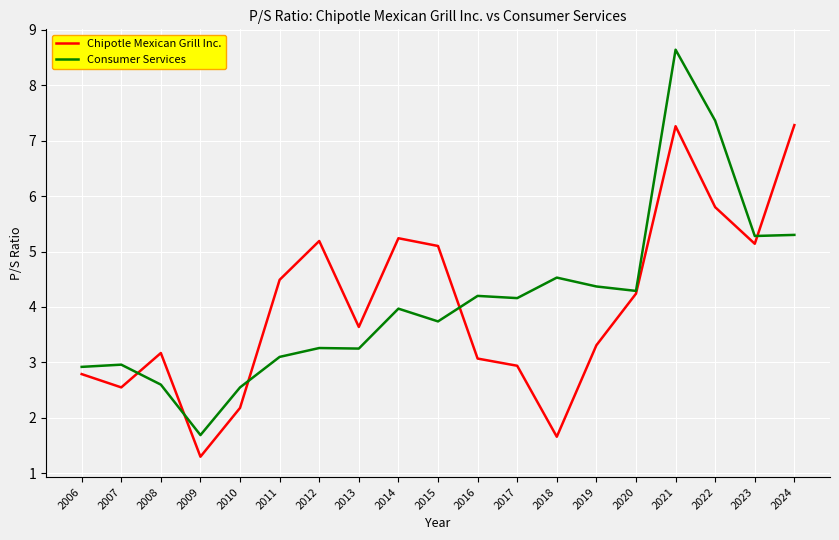

List the series in order of their peak value, highest first.

Consumer Services, Chipotle Mexican Grill Inc.